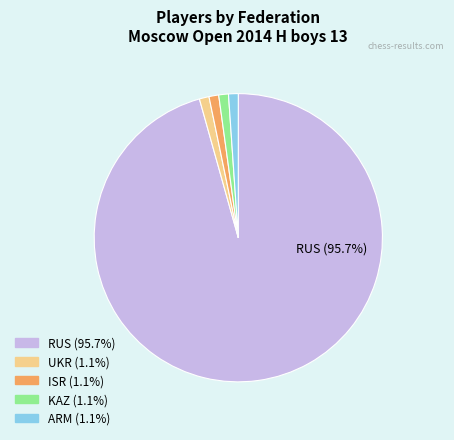

Which category has the biggest portion of the pie?

RUS